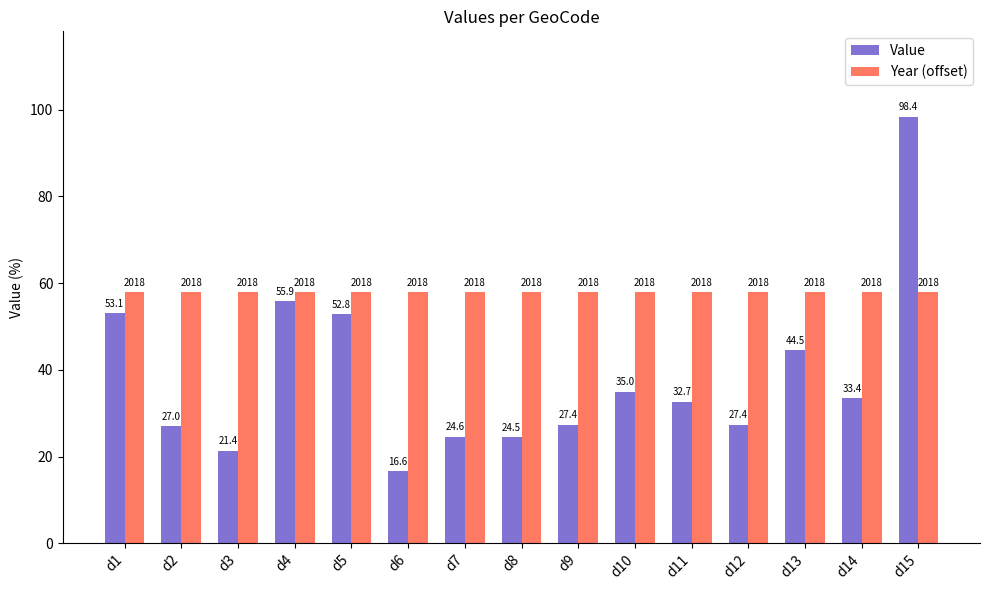

The value of Value at d13 is 44.5. True or false?

True